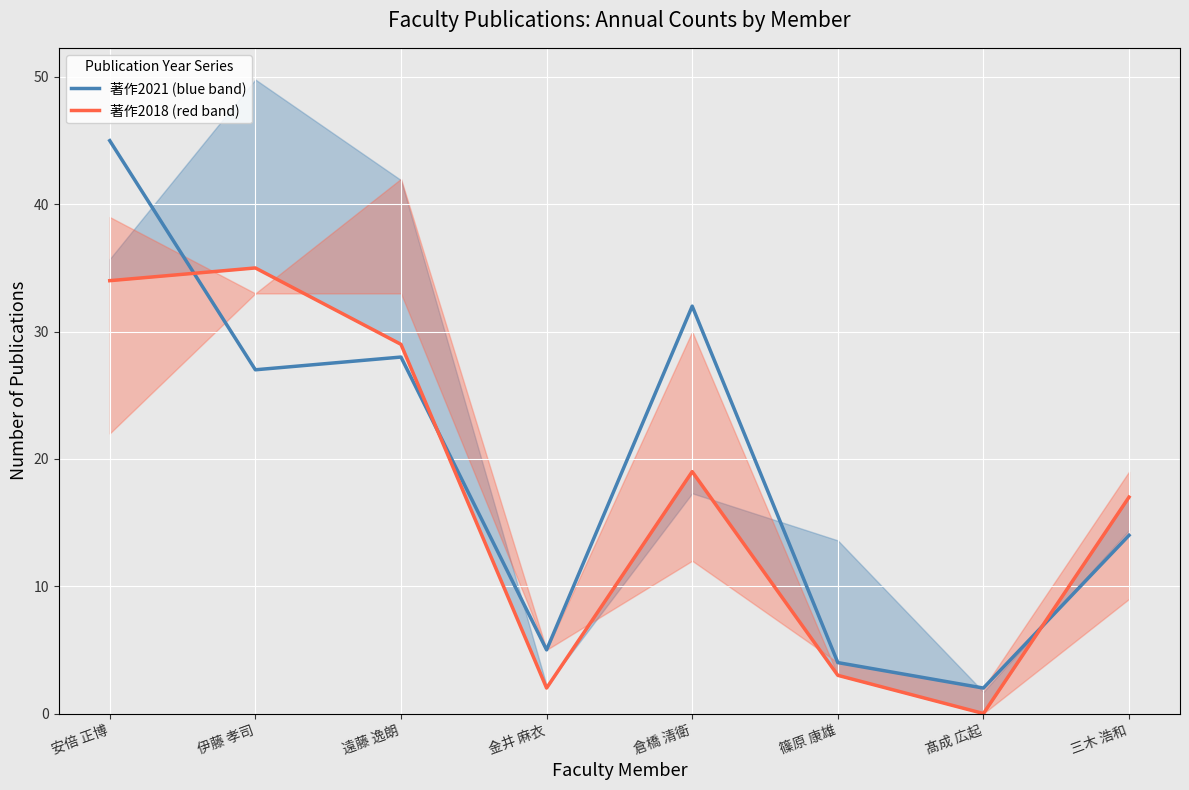

True or false: 著作2021 (blue band) and 著作2018 (red band) intersect in this chart.

True